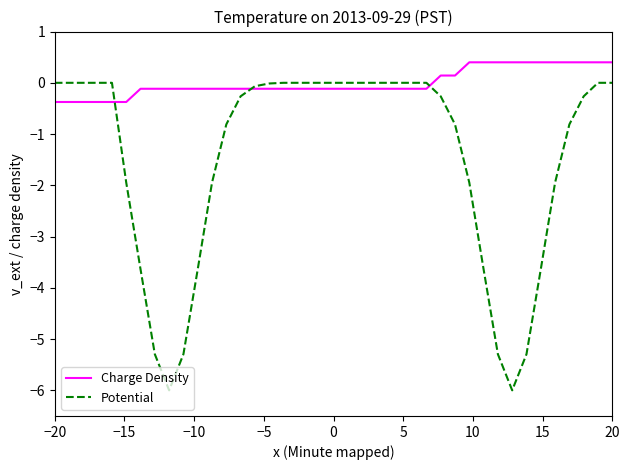

True or false: Charge Density and Potential intersect in this chart.

True